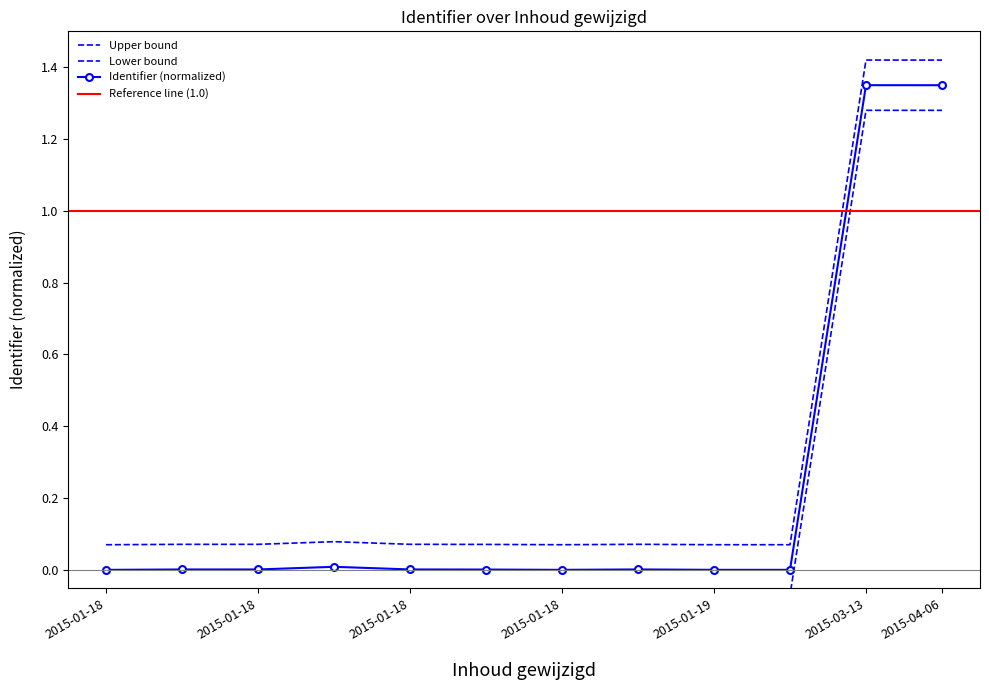

What is the label of the 4th point from the left?

2015-01-18 14:30:11